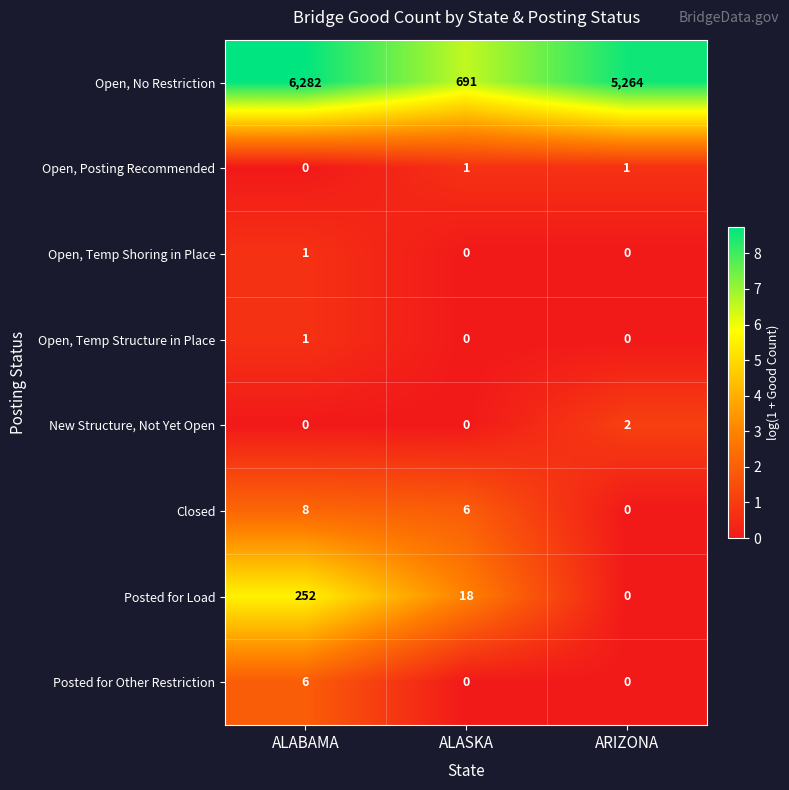

What is the difference between the maximum and minimum values in the Posted for Load series?

252